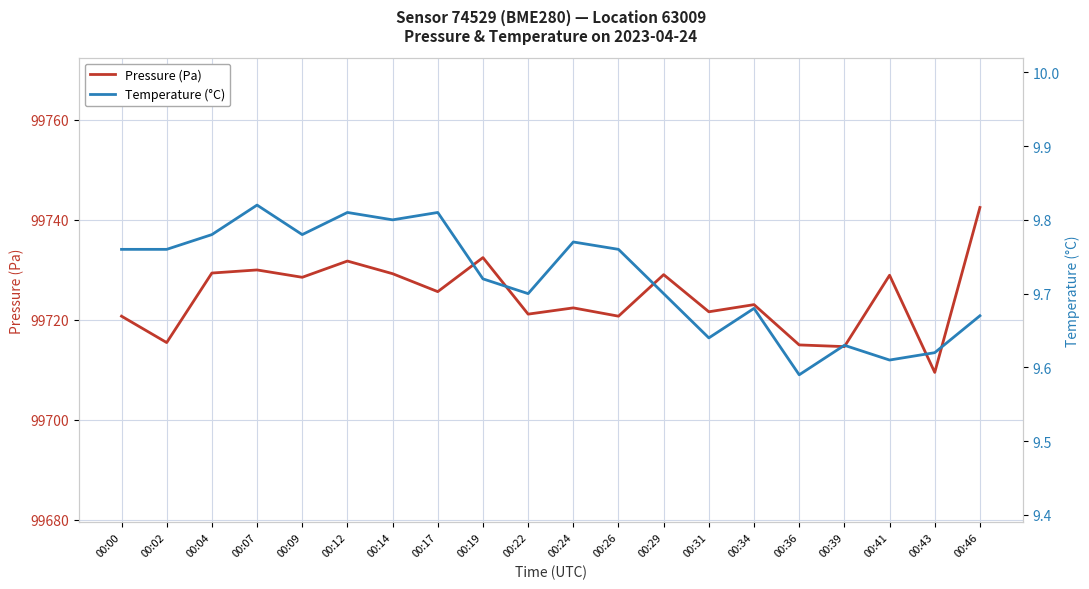

At which label is Pressure (Pa) closest to 99726?

00:17